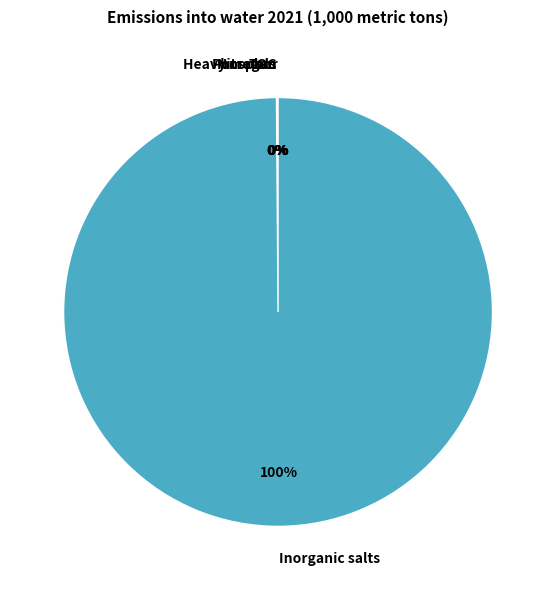

Is there a majority slice in this chart?

Yes